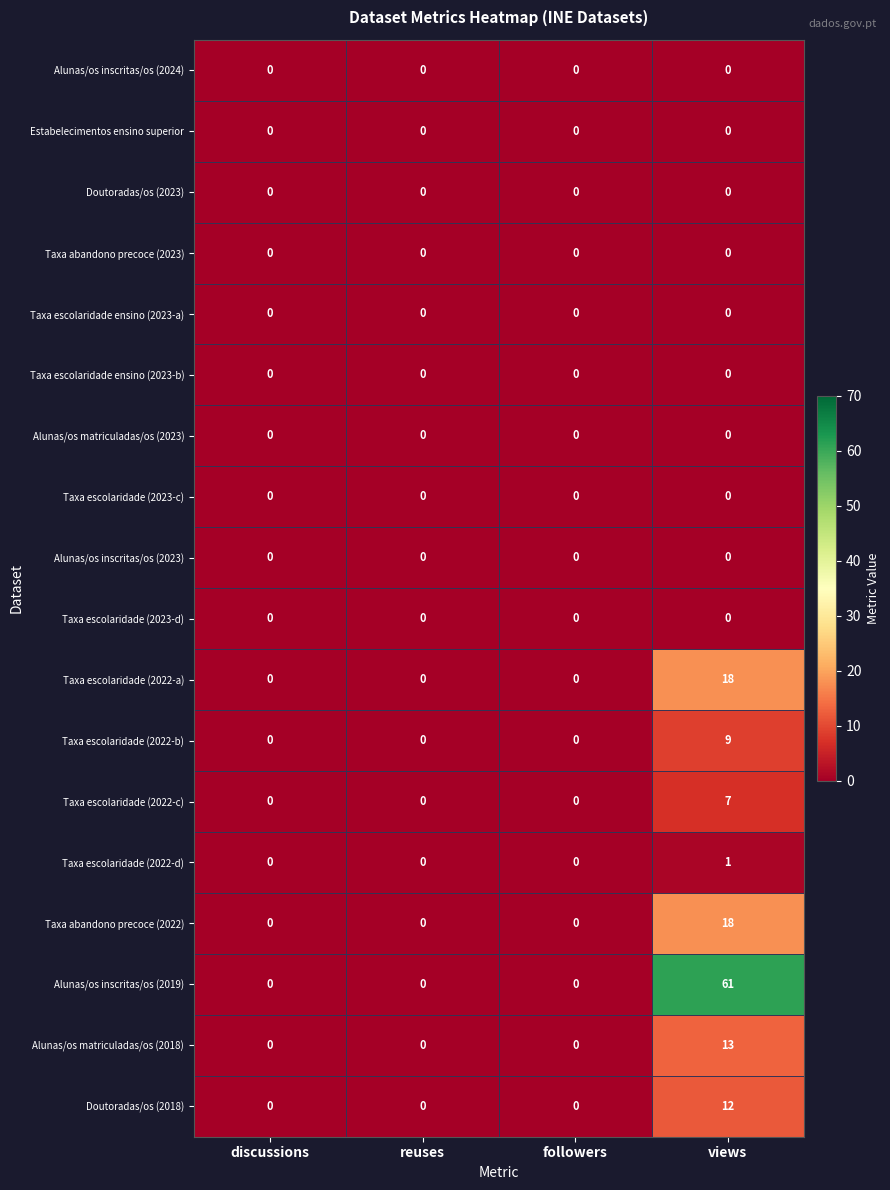

At which category is the sum across all series the highest?

views